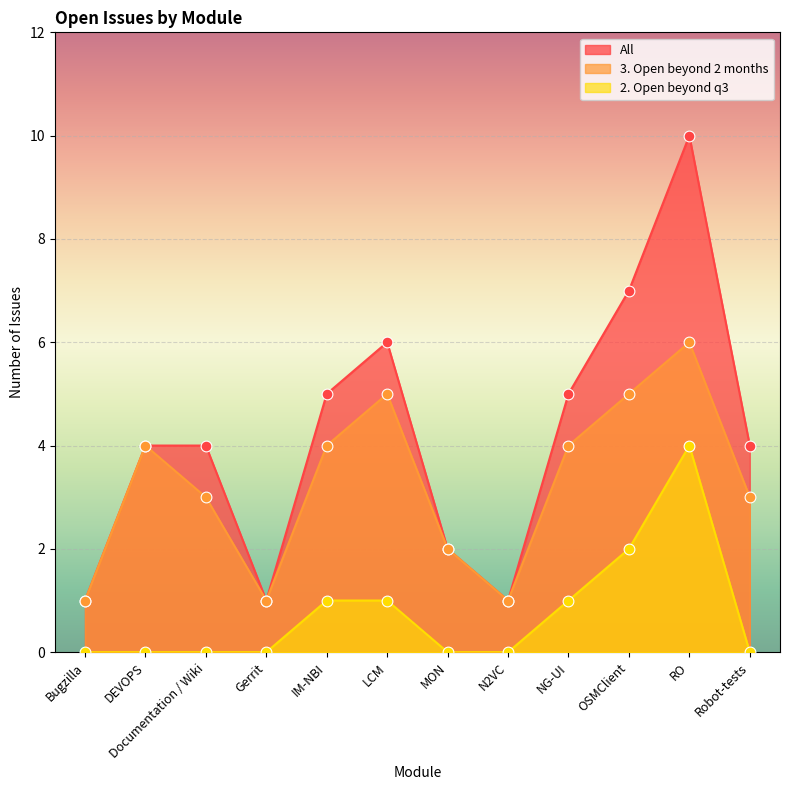

At which category is the sum across all series the highest?

RO